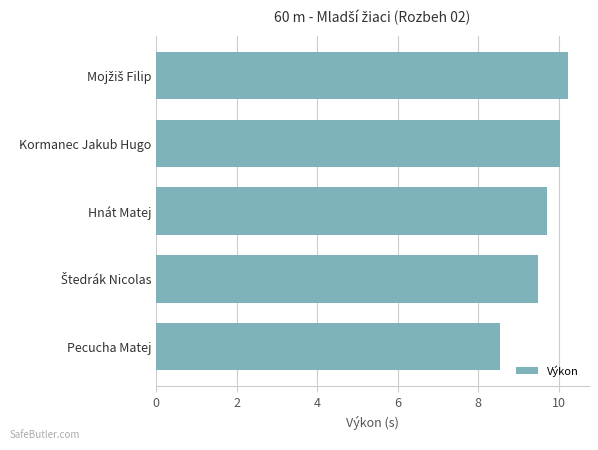

Between Hnát Matej and Kormanec Jakub Hugo, which is larger?

Kormanec Jakub Hugo